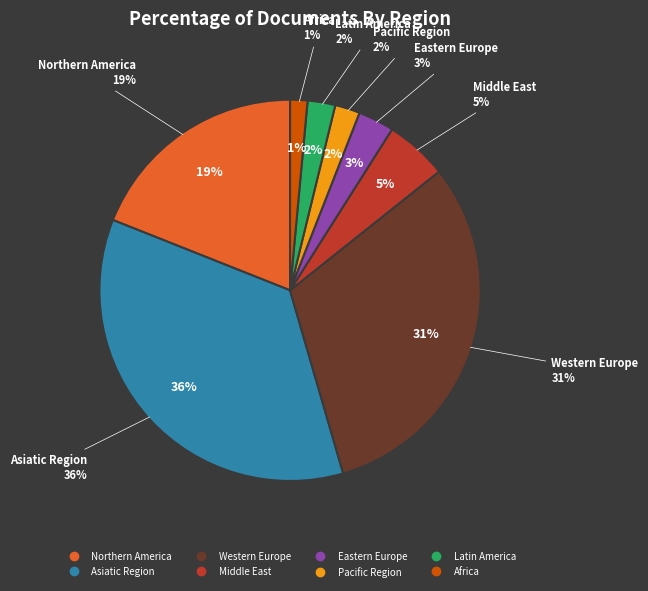

What percentage is NOT represented by 23?

99.1%